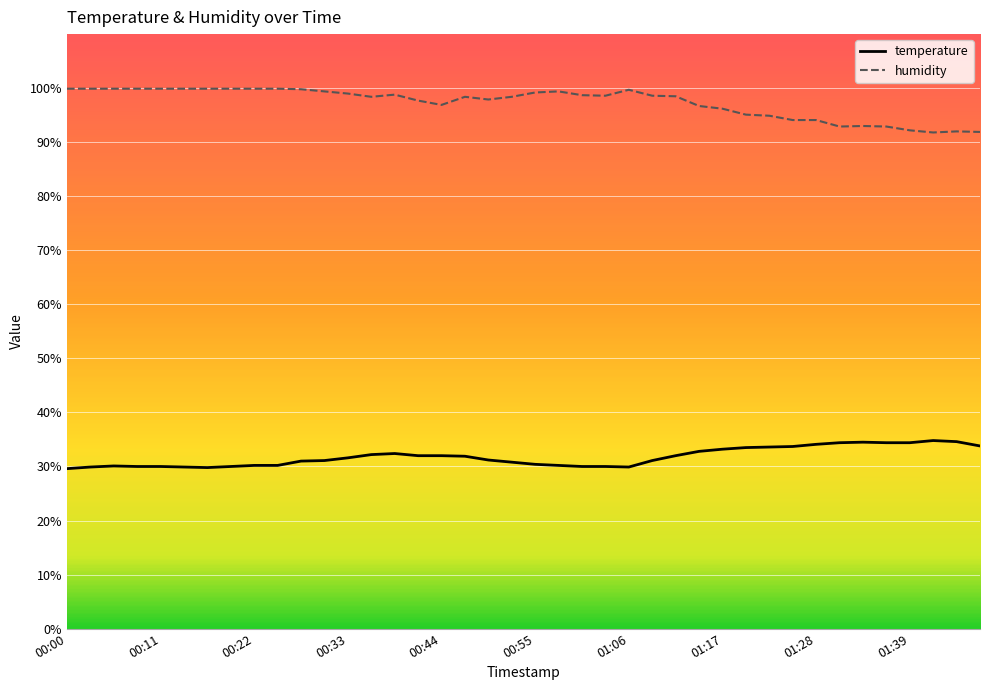

What is the greatest value displayed?

99.9